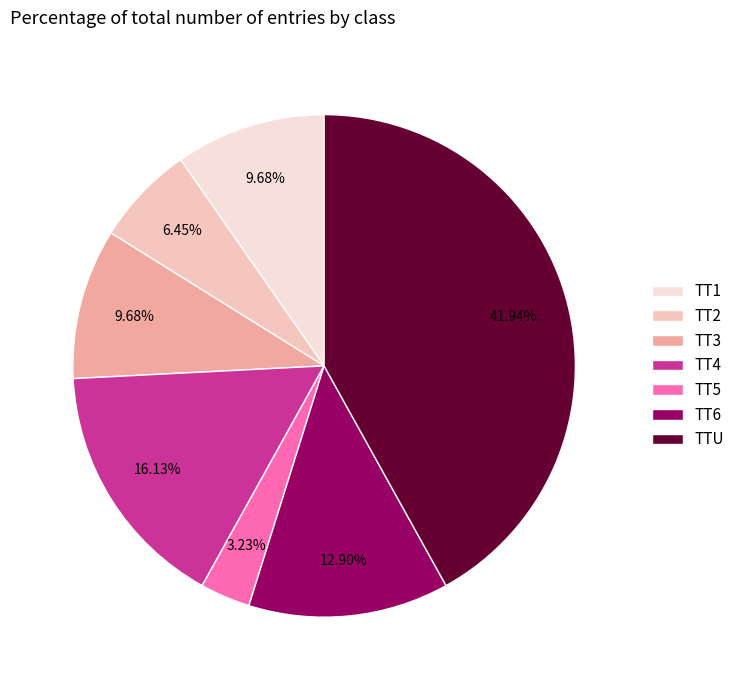

Is it true that TT6 is 13% of the pie?

True